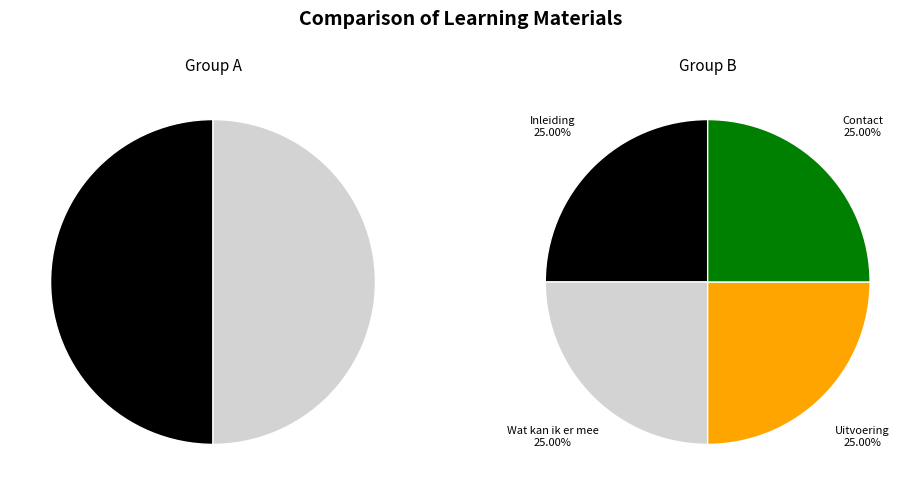

To the nearest percent, what portion does Contact represent?

25%